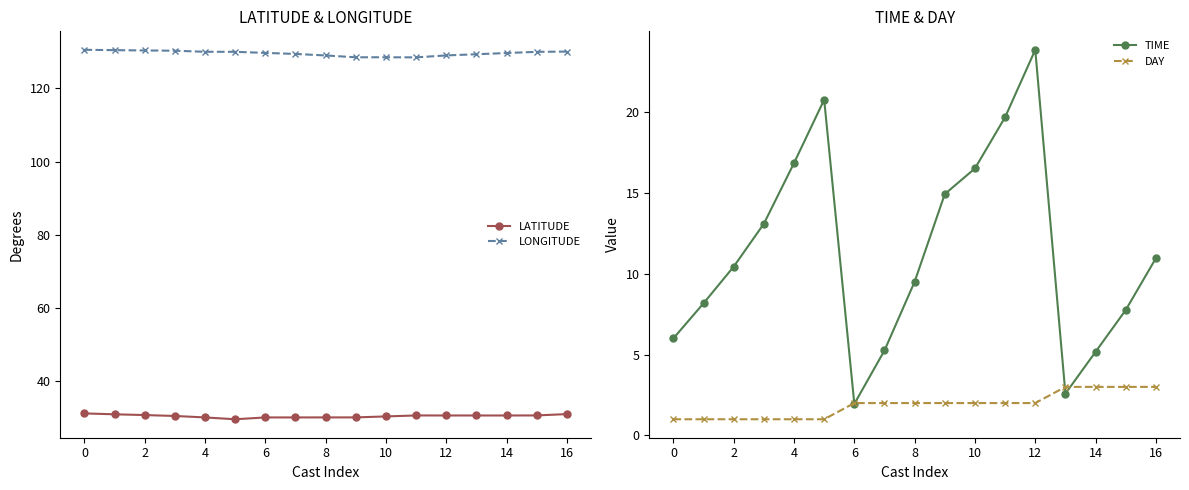

How many distinct data groups are displayed?

4